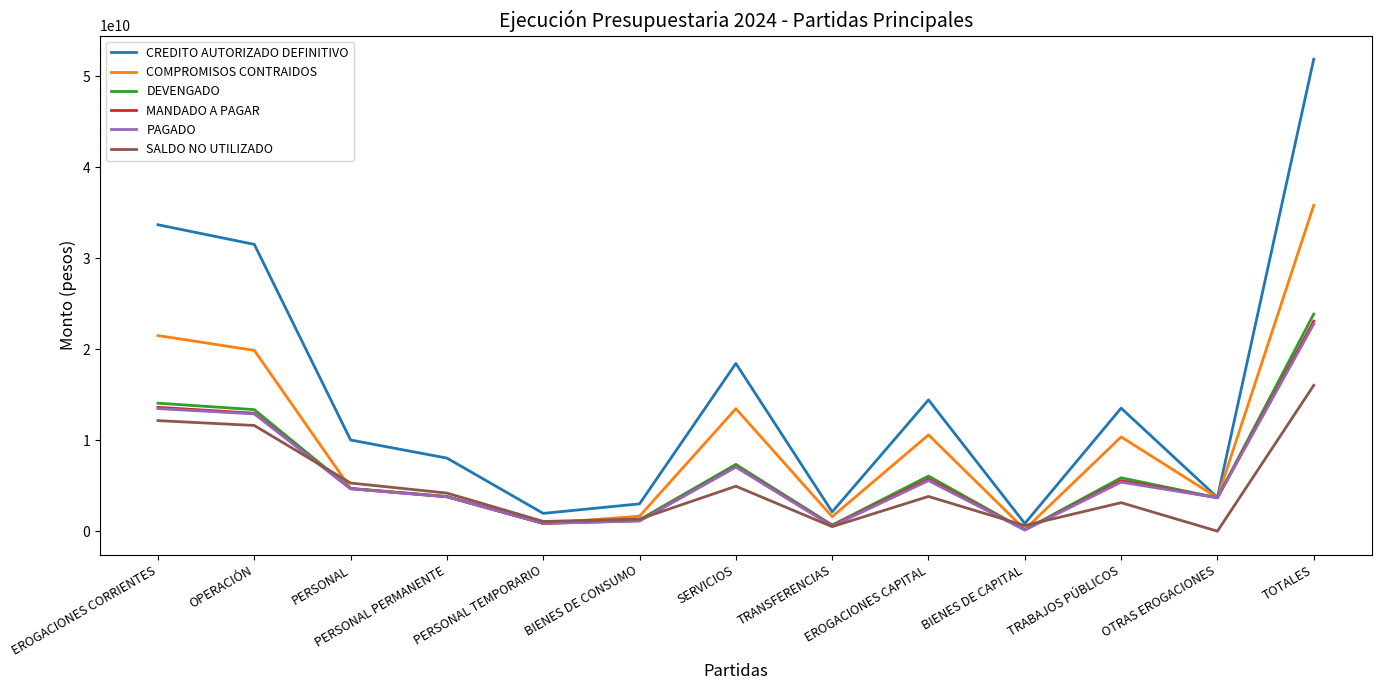

At how many categories does at least one series exceed 41214423179?

1